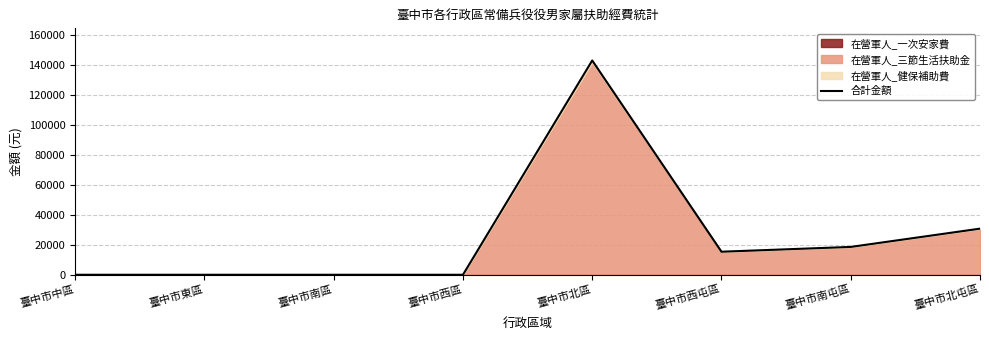

What is the average value?

25989